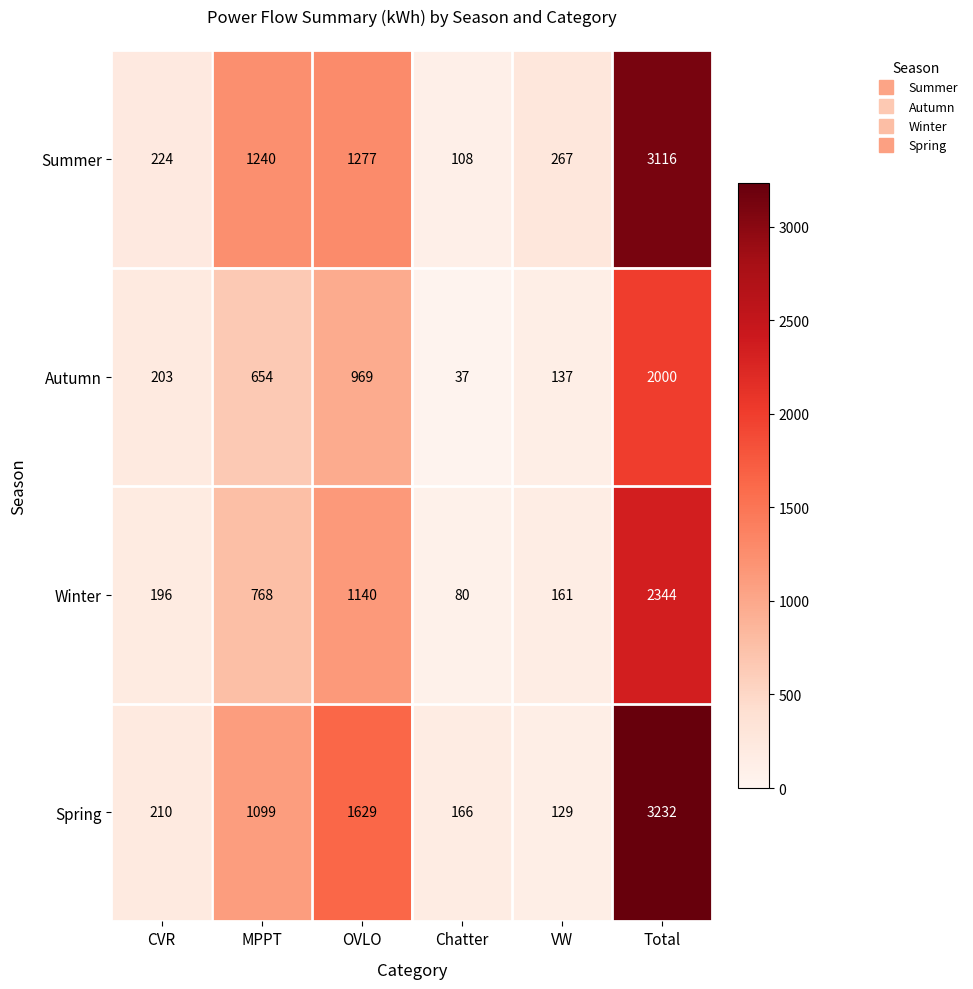

How many series are shown in this chart?

4